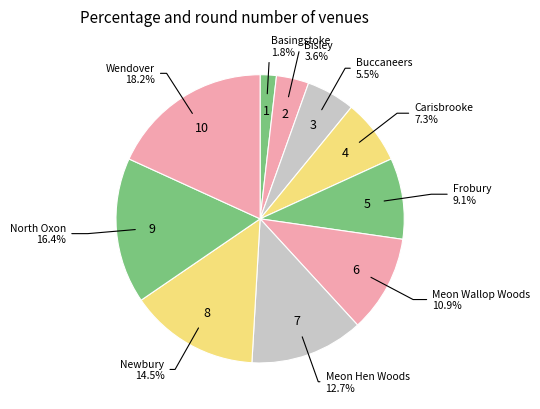

Rank the categories by value from highest to lowest.

Wendover, North Oxon, Newbury, Meon Hen Woods, Meon Wallop Woods, Frobury, Carisbrooke, Buccaneers, Bisley, Basingstoke